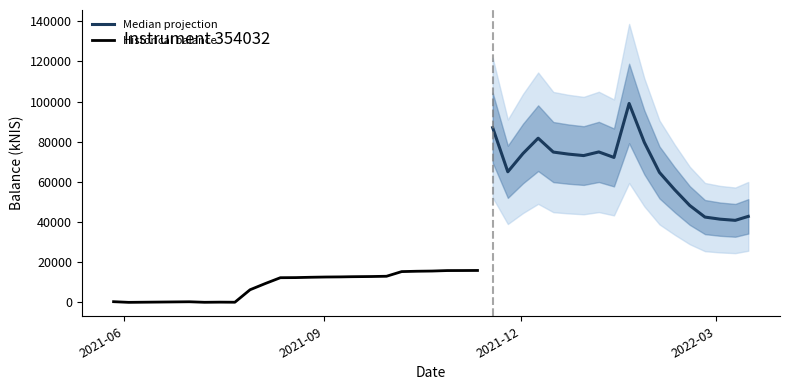

Rank the categories by value from lowest to highest.

2021-06-03, 2021-07-08, 2021-07-22, 2021-07-15, 2021-07-01, 2021-05-27, 2021-07-29, 2021-08-05, 2021-08-12, 2021-08-19, 2021-08-26, 2021-09-02, 2021-09-09, 2021-09-14, 2021-09-23, 2021-09-30, 2021-10-07, 2021-10-14, 2021-10-21, 2021-10-28, 2021-11-04, 2021-11-11, 2022-03-10, 2022-03-03, 2022-02-24, 2022-03-16, 2022-02-17, 2022-02-10, 2022-02-03, 2021-11-25, 2022-01-13, 2021-12-30, 2021-12-23, 2021-12-02, 2021-12-16, 2022-01-06, 2022-01-27, 2021-12-09, 2021-11-18, 2022-01-20